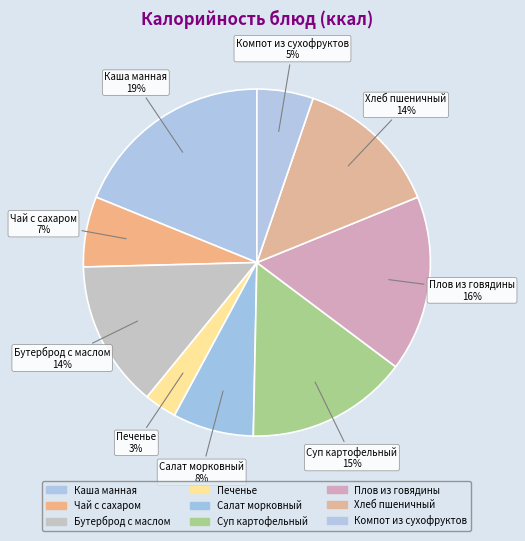

Between Каша манная and Чай с сахаром, which is larger?

Каша манная